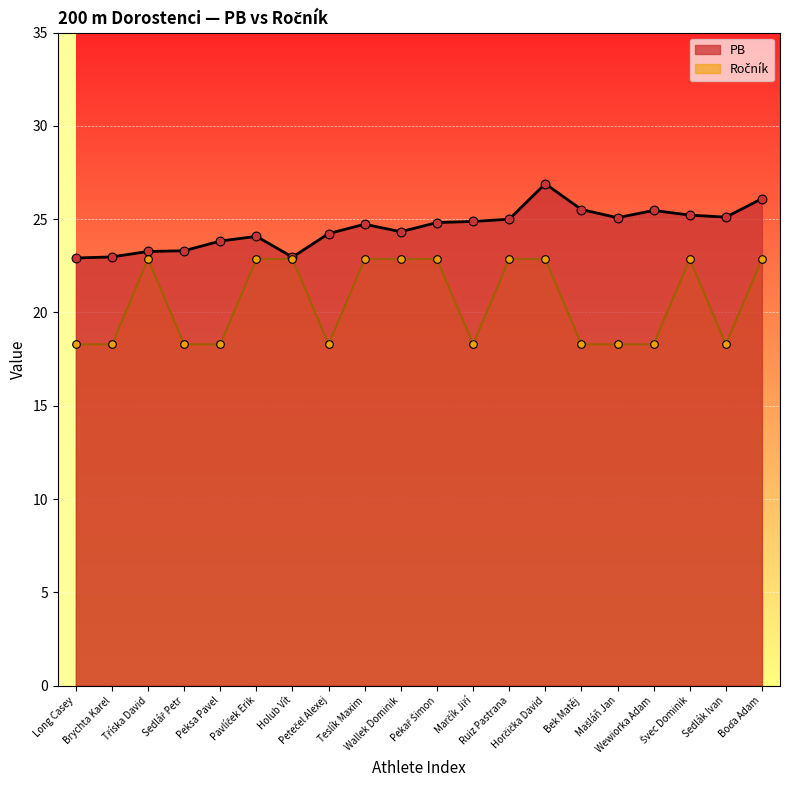

Which series reaches the maximum Y coordinate?

PB